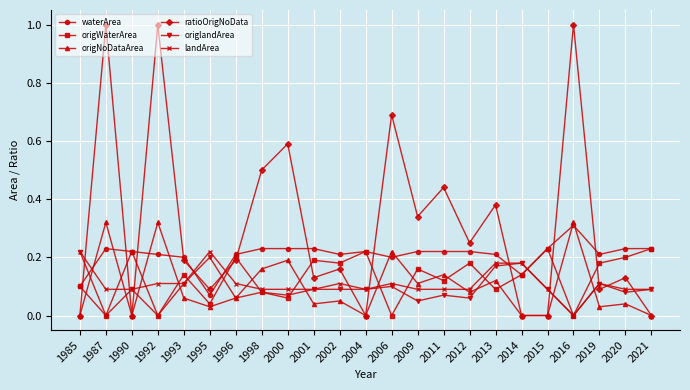

Is it true that origWaterArea equals 0.1 at 1998?

True